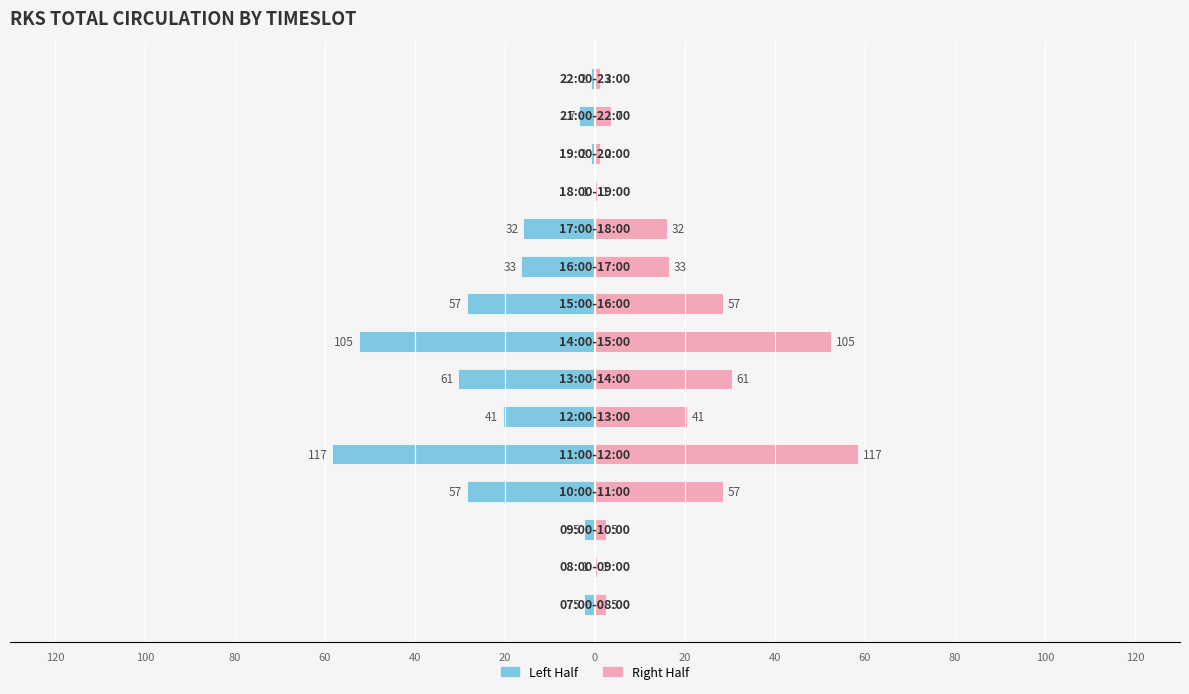

Which has a higher value, 40 or 60?

40